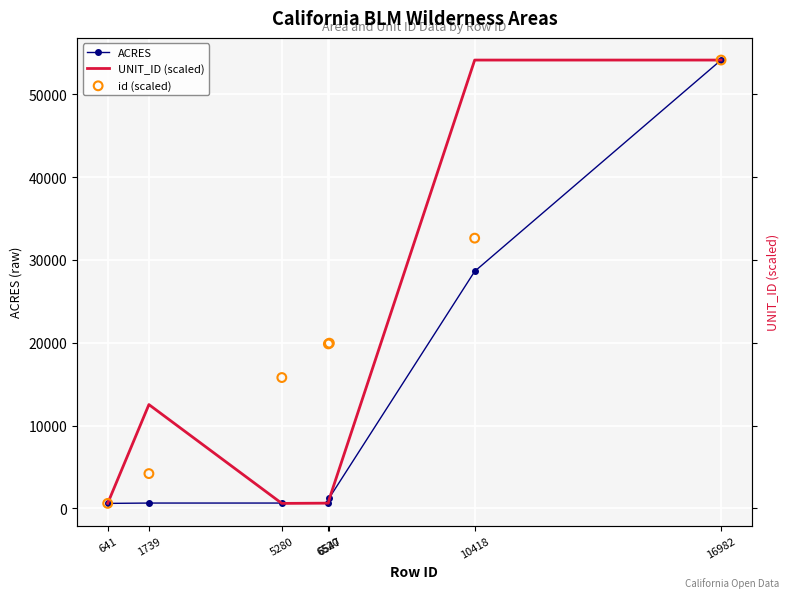

Which series contains the lowest Y value?

ACRES